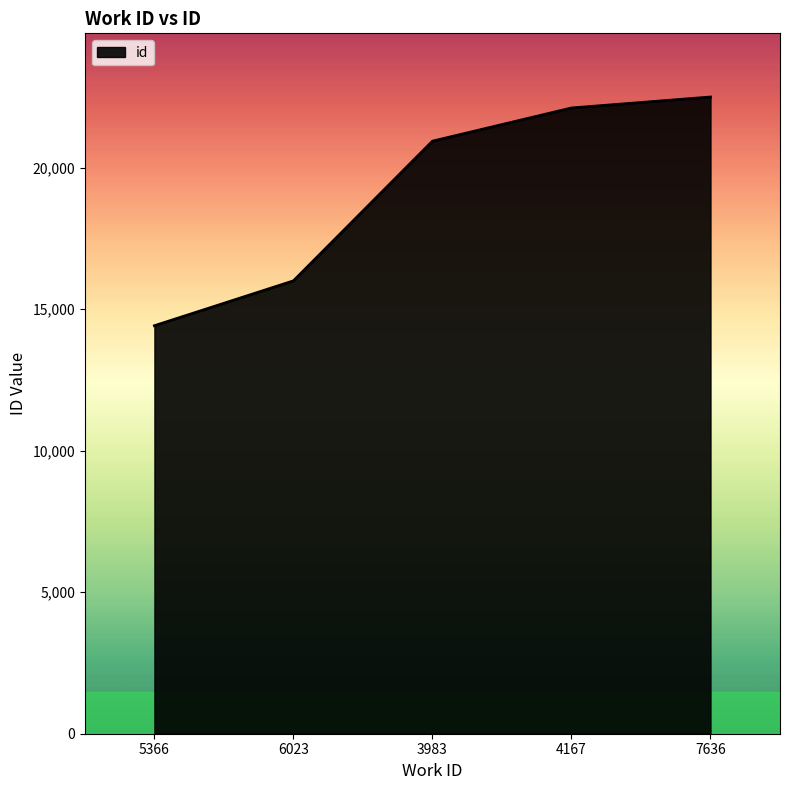

True or false: there are more than 2 points higher than both neighbors.

False